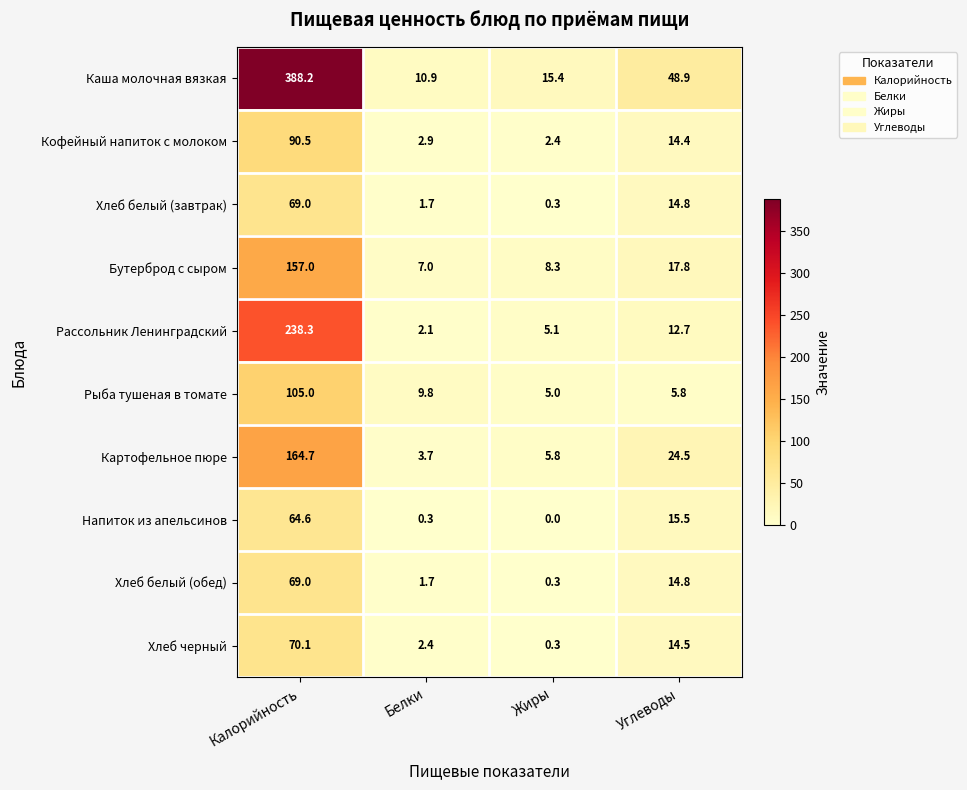

Which series changed the most between Белки and Жиры?

Рыба тушеная в томате